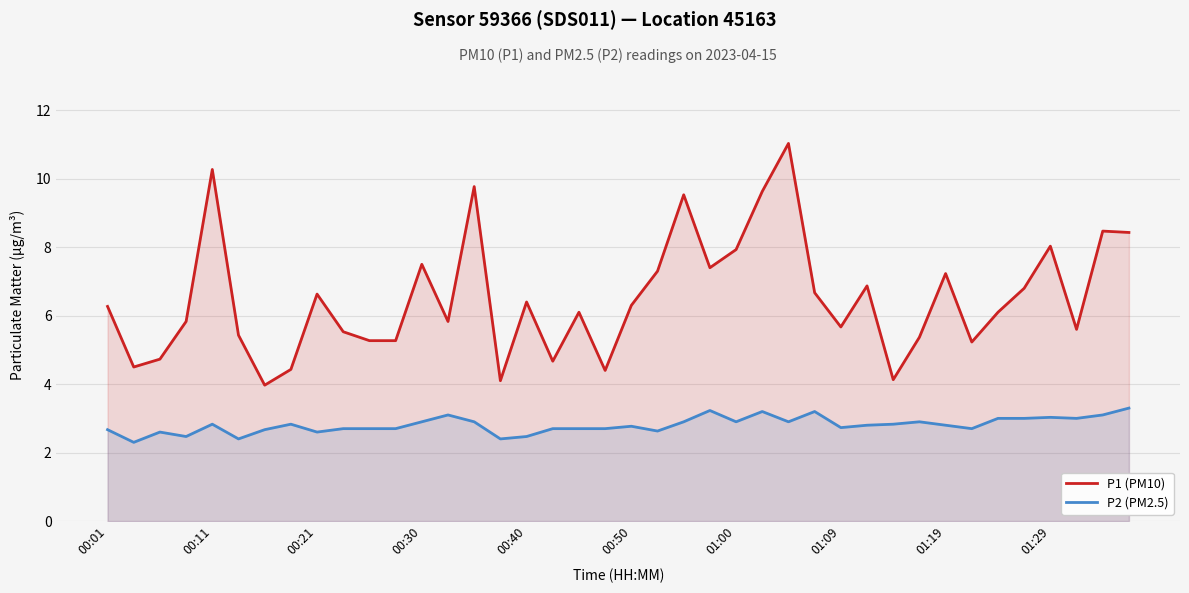

Which series has the largest range (max minus min)?

P1 (PM10)